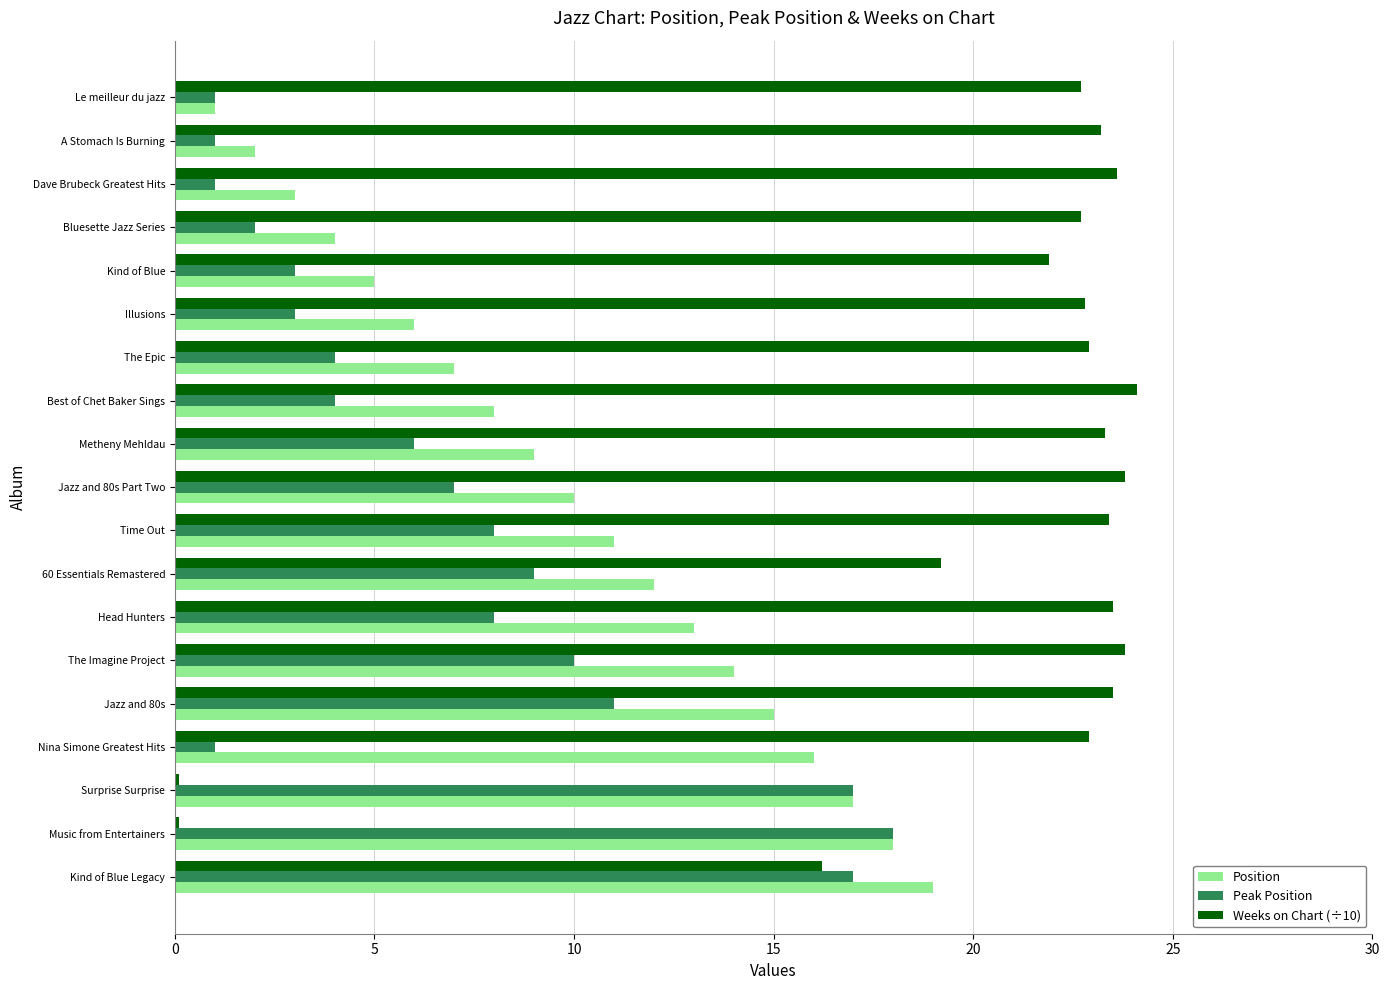

Count the number of categories in the chart.

19